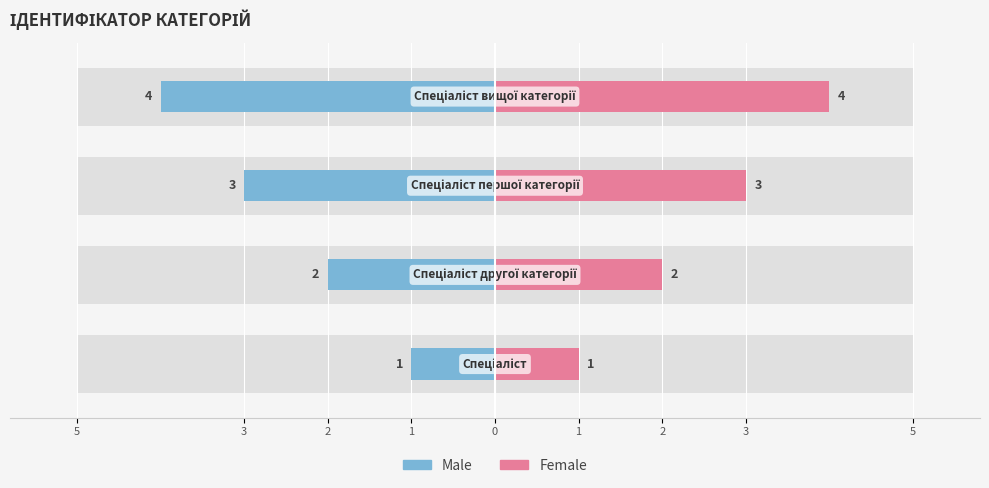

What are all the series names shown in the legend?

Male, Female